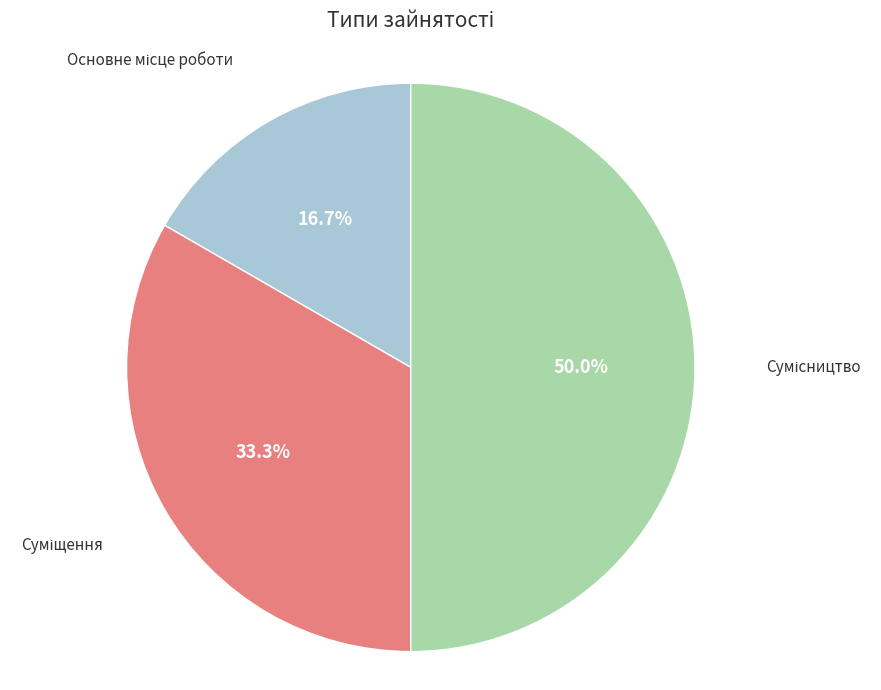

Rank the categories by value from highest to lowest.

Сумісництво, Суміщення, Основне місце роботи